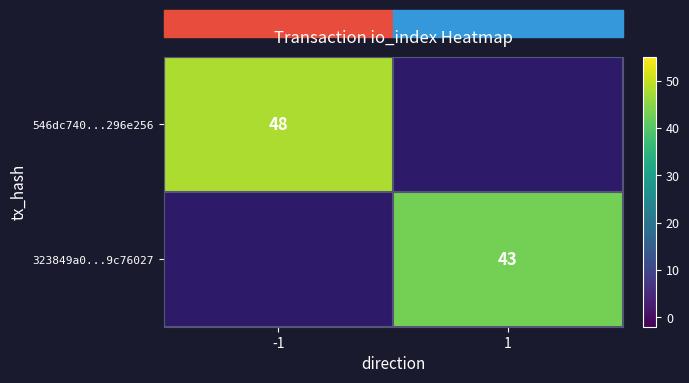

The 546dc740...296e256 series shows 13 at -1. True or false?

False